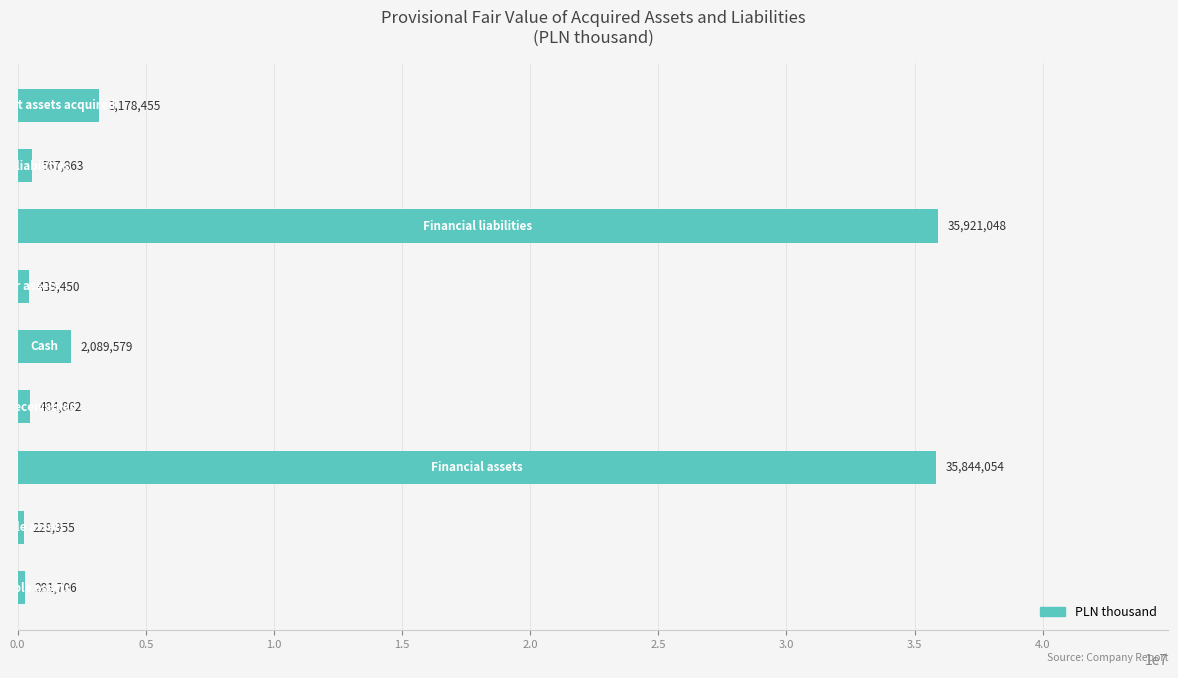

What is the difference between the second highest and second lowest values?

35562348